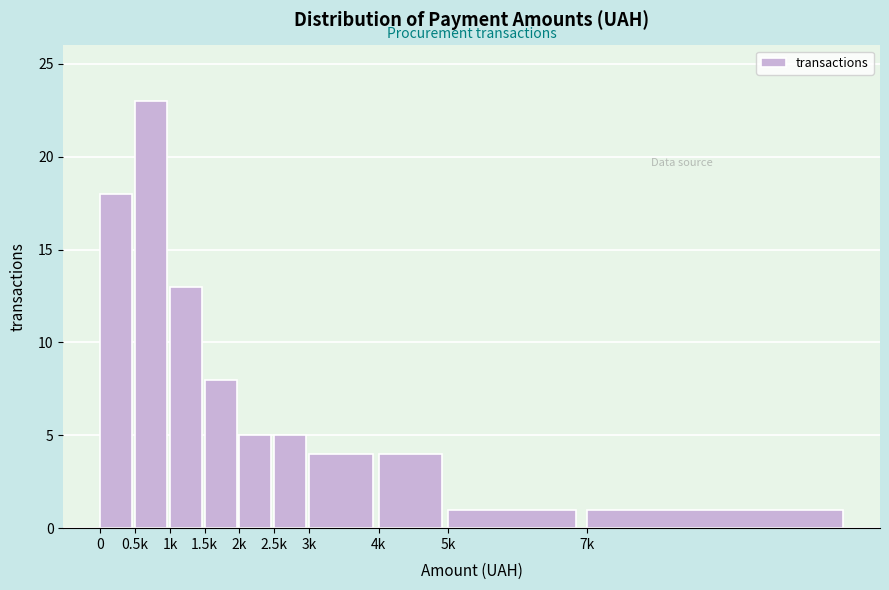

Reading left to right, transcribe all the data shown in this chart.

0=18	0.5k=23	1k=13	1.5k=8	2k=5	2.5k=5	3k=4	4k=4	5k=1	7k=1